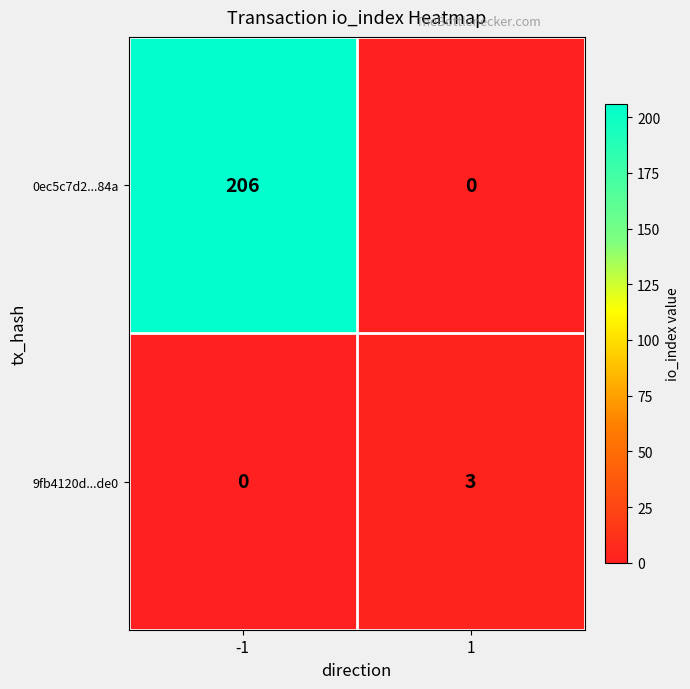

Reading left to right, transcribe all the data shown in this chart.

0ec5c7d2...84a: -1=206	1=0
9fb4120d...de0: -1=0	1=3